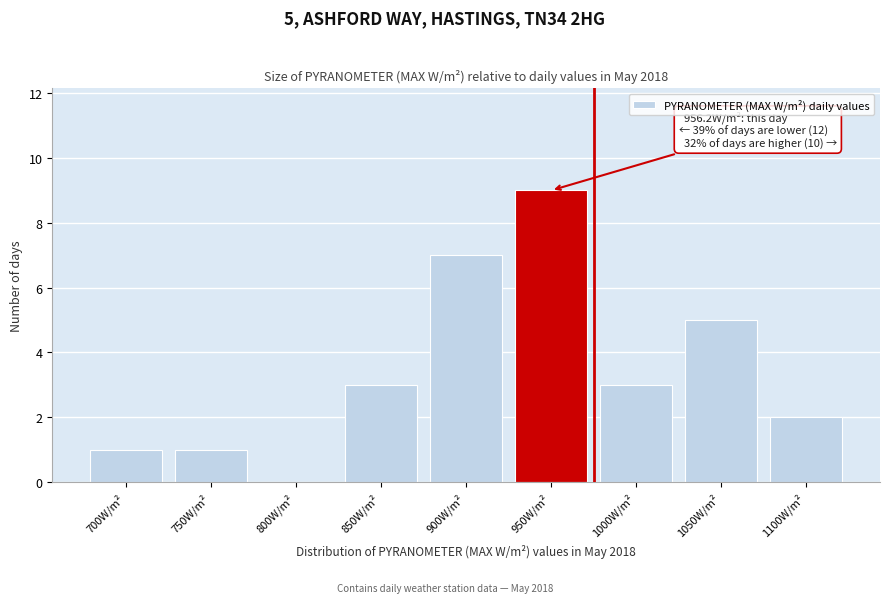

Reading left to right, transcribe all the data shown in this chart.

700W/m²=1	750W/m²=1	800W/m²=0	850W/m²=3	900W/m²=7	950W/m²=9	1000W/m²=3	1050W/m²=5	1100W/m²=2